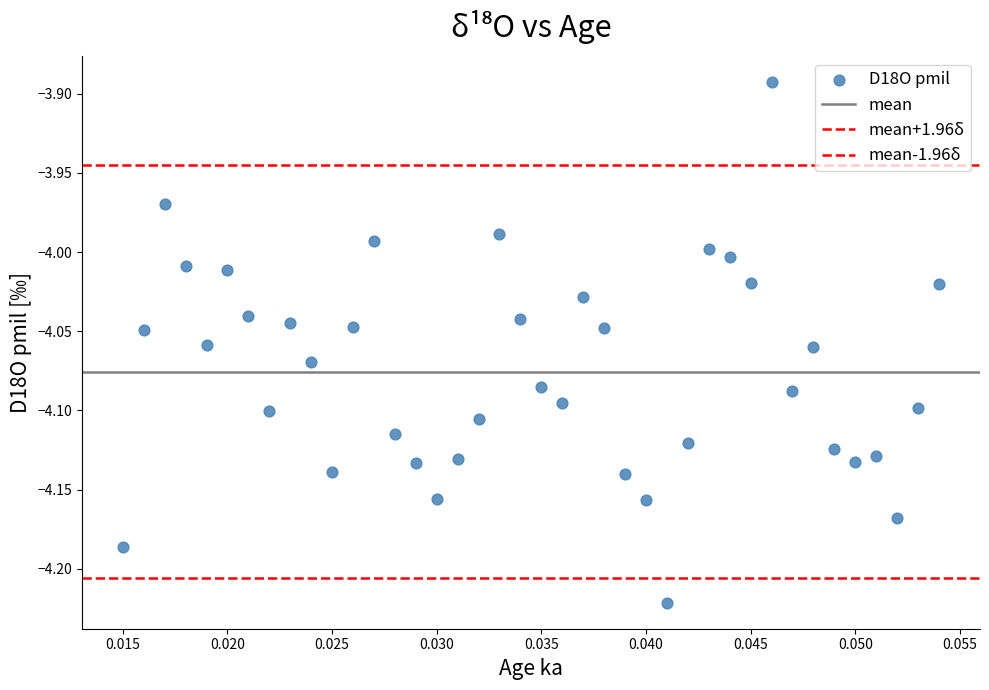

How many points are shown in the scatter plot?

40